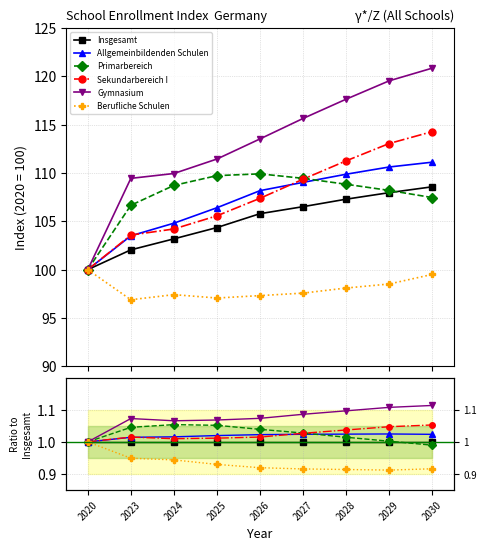

True or false: Insgesamt and Allgemeinbildenden Schulen cross at least once.

False